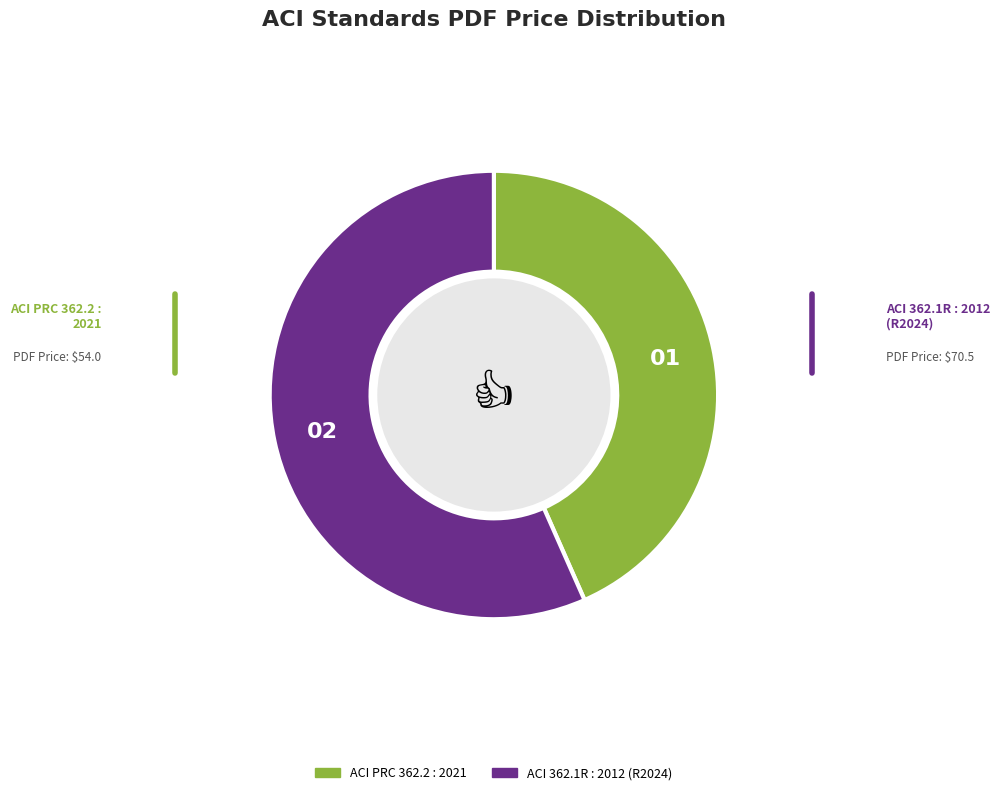

Is it true that ACI PRC 362.2 : 2021 is 43% of the pie?

True